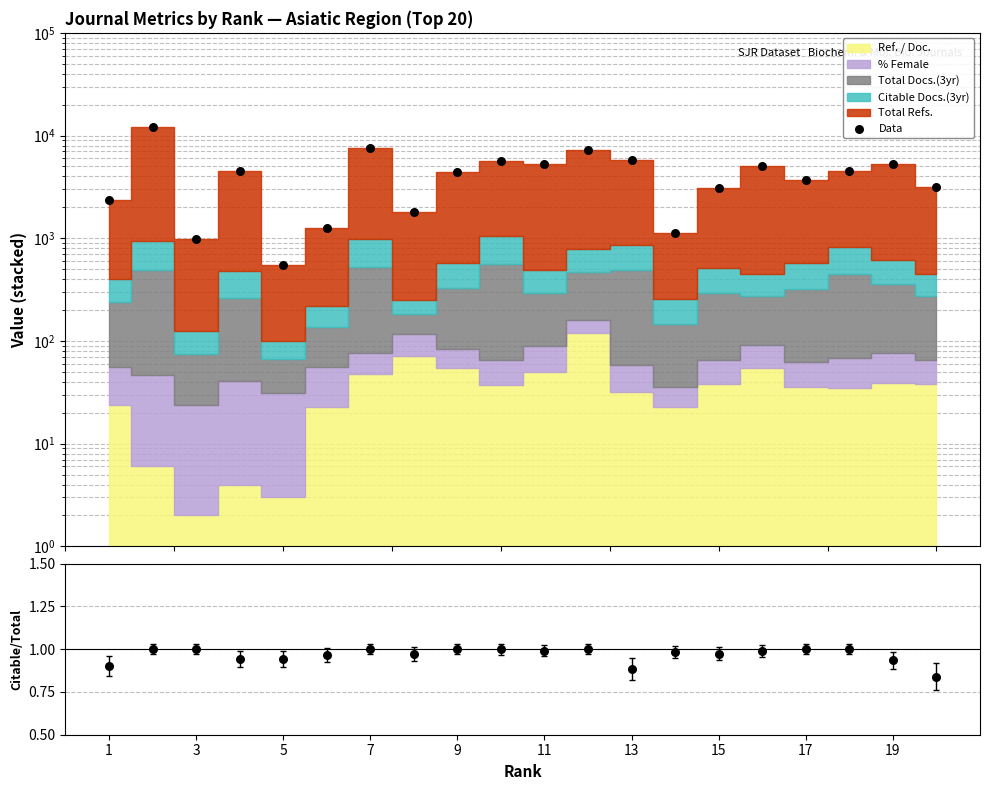

What is the total value across all series at 19?

5644.0